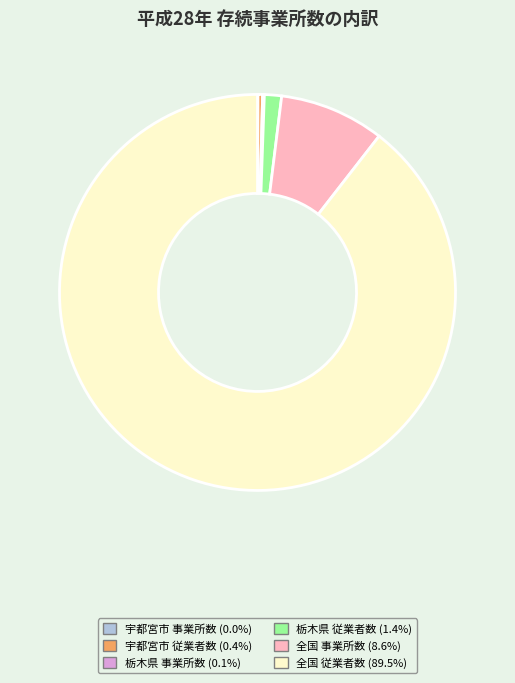

Do 栃木県 従業者数 and 宇都宮市 従業者数 together represent more than half of the pie?

No